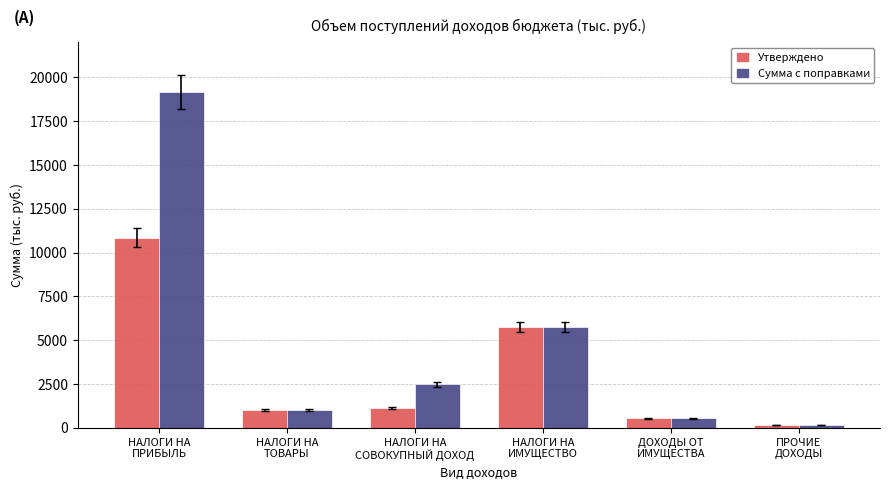

What position from the right is ПРОЧИЕ
ДОХОДЫ?

1